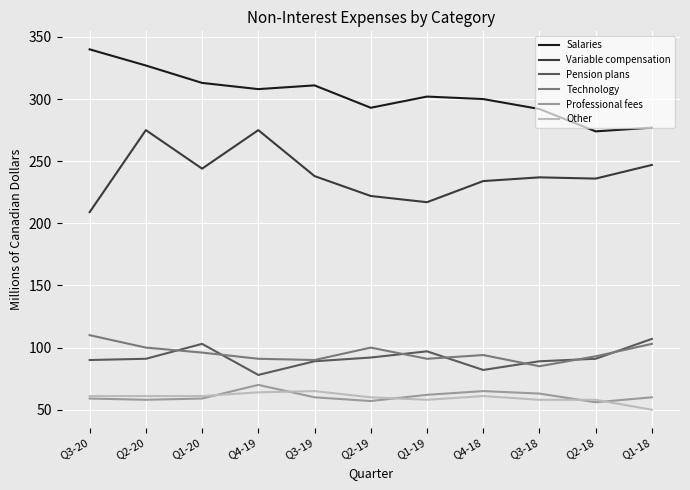

What is the maximum value for Other?

65